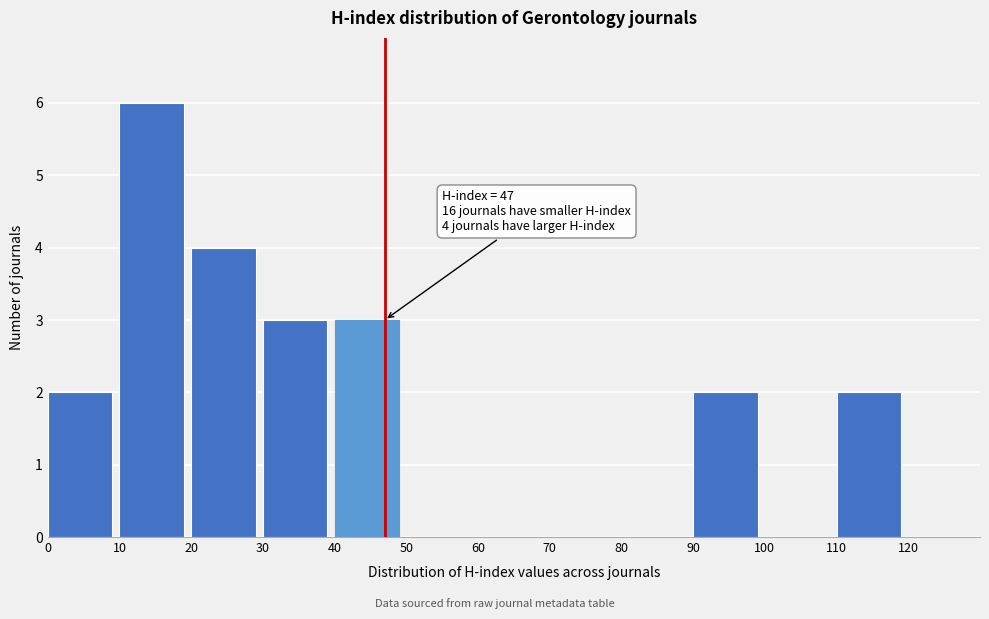

Which range on the x-axis has the tallest bar?

10 to 20